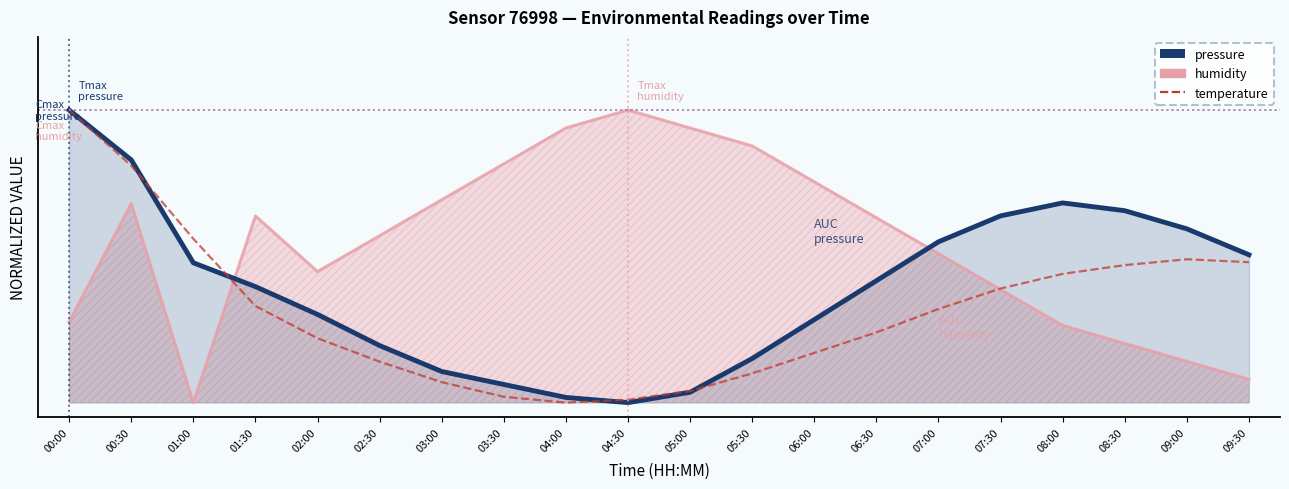

The value of pressure at 00:00 is 1.6. True or false?

False